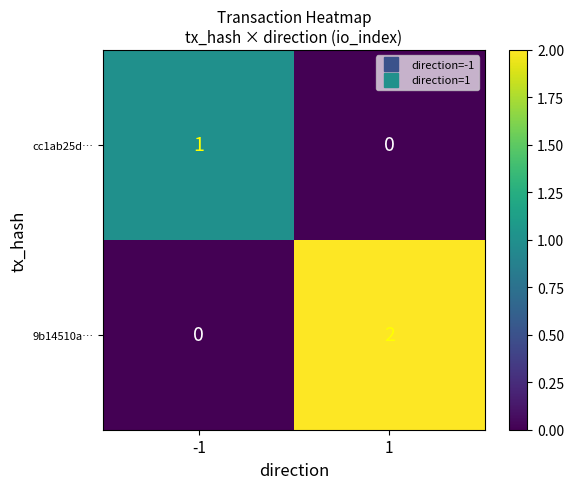

What is the greatest value displayed?

2